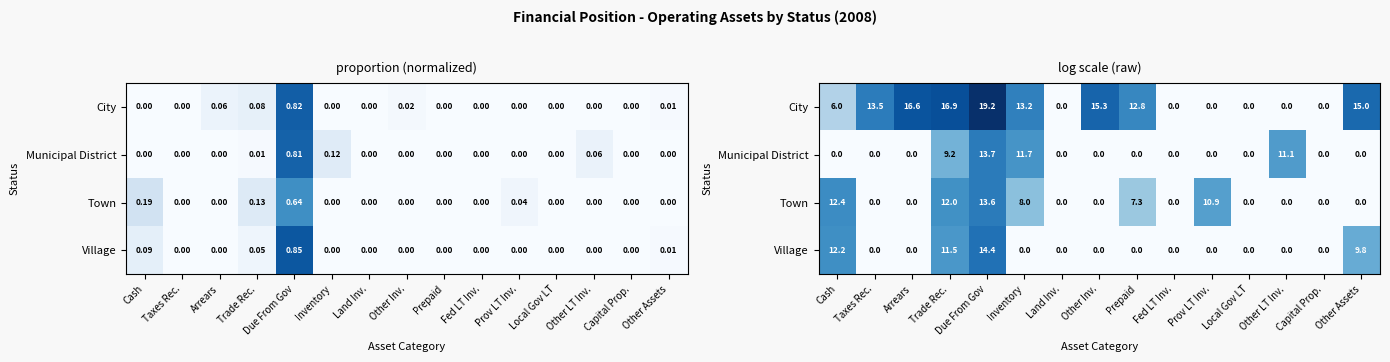

At which category is the sum across all series the highest?

Due From Gov